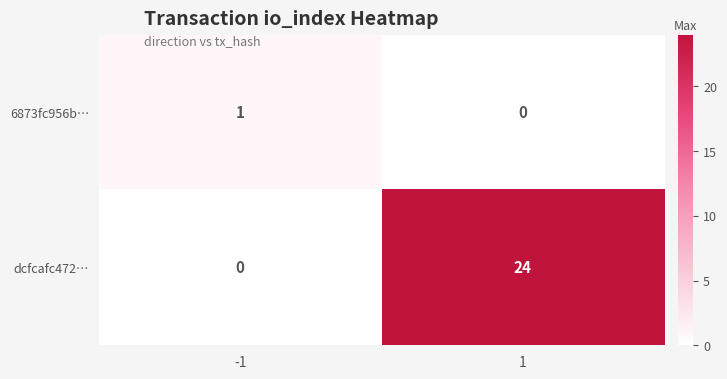

Which series has the largest total across all categories?

dcfcafc472…